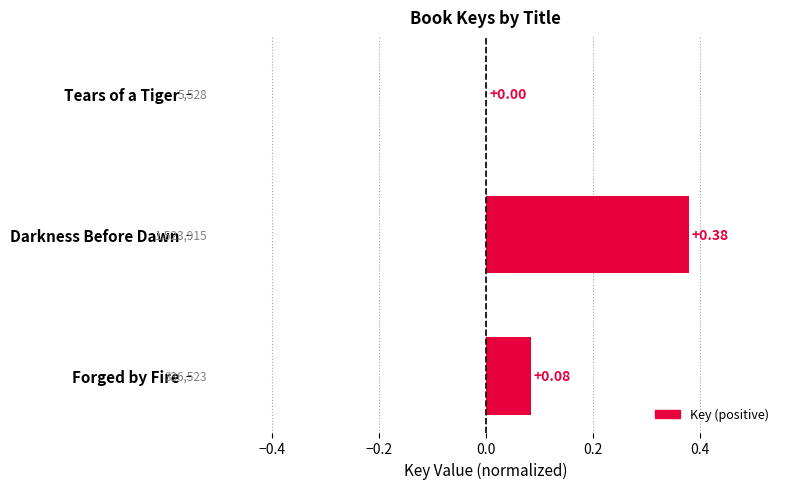

At which label is the value closest to 0?

Tears of a Tiger